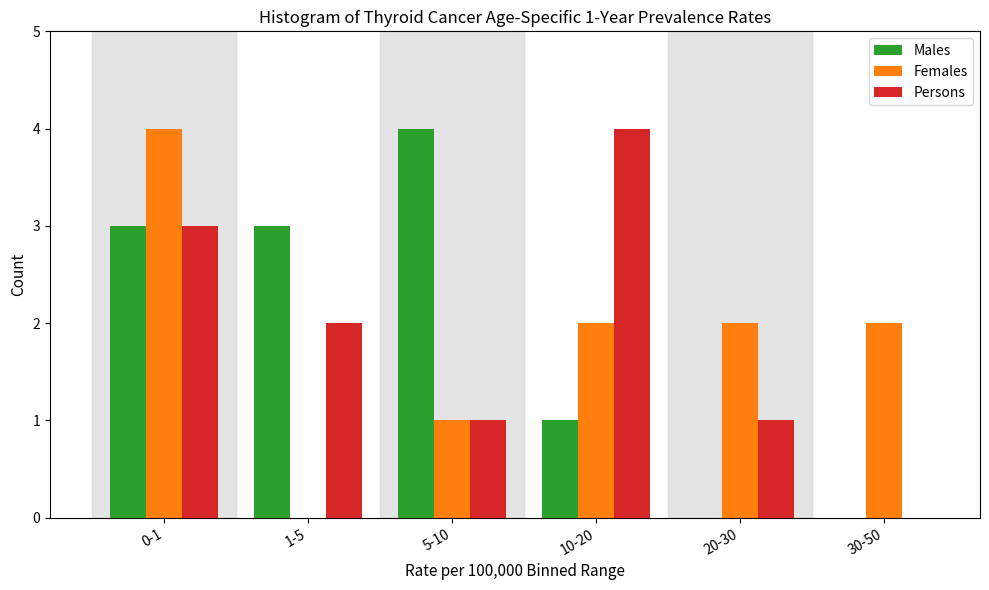

Reading left to right, list all the values displayed in this chart.

Males: 0-1=3	1-5=3	5-10=4	10-20=1	20-30=0	30-50=0
Females: 0-1=4	1-5=0	5-10=1	10-20=2	20-30=2	30-50=2
Persons: 0-1=3	1-5=2	5-10=1	10-20=4	20-30=1	30-50=0